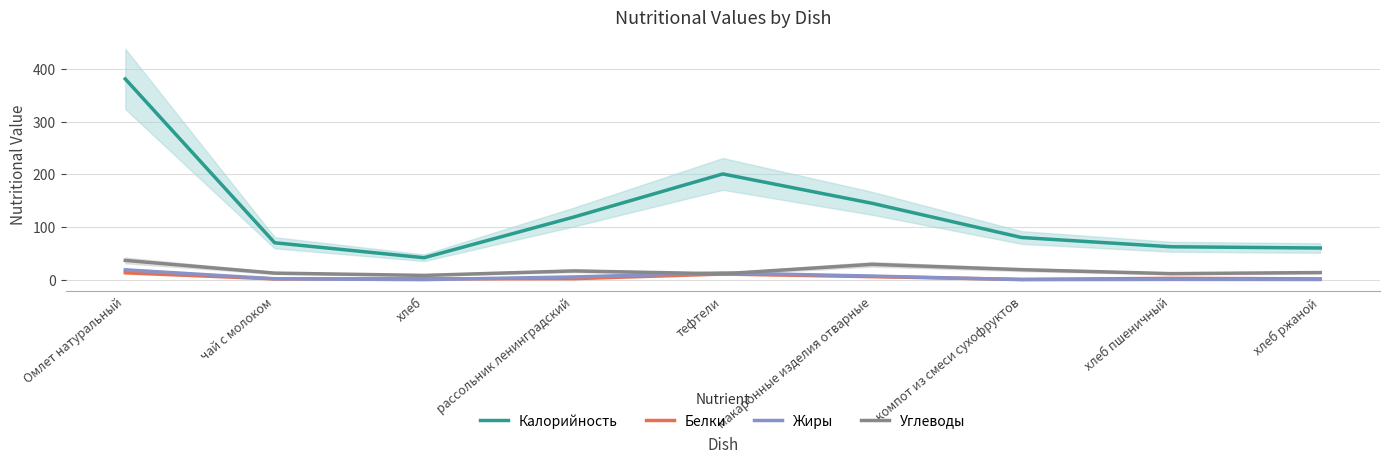

True or false: Жиры and Калорийность cross at least once.

False